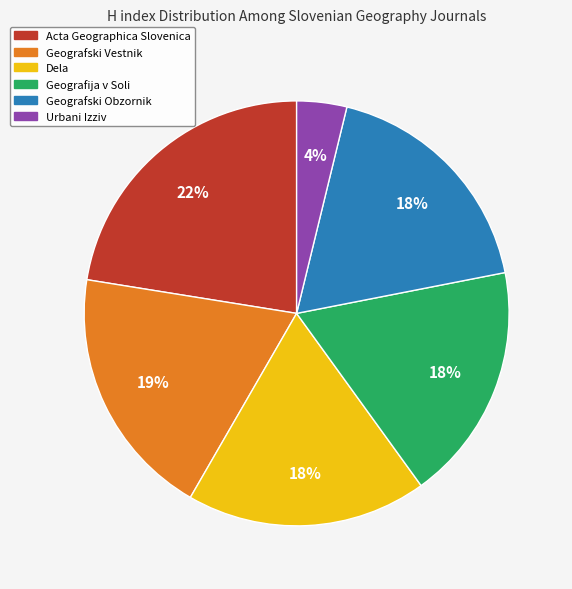

How many segments does this pie chart have?

6